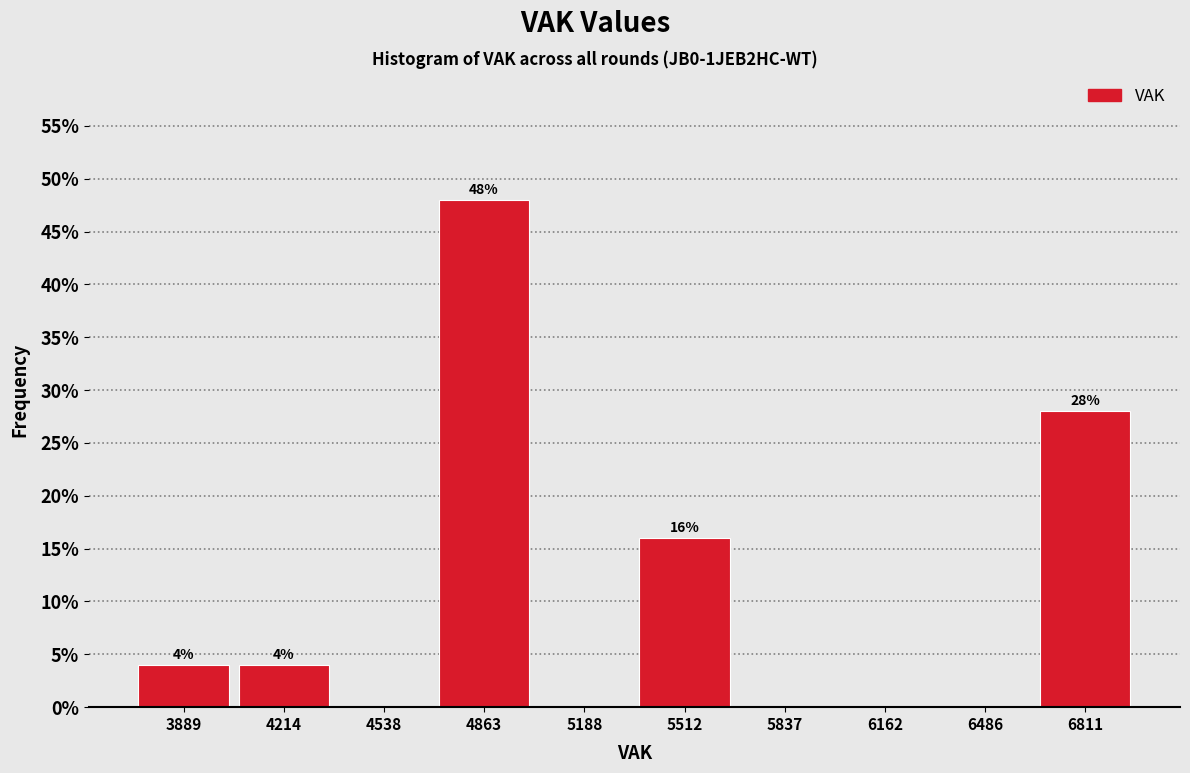

Over which range of the x-axis is the bar tallest?

4700 to 5050